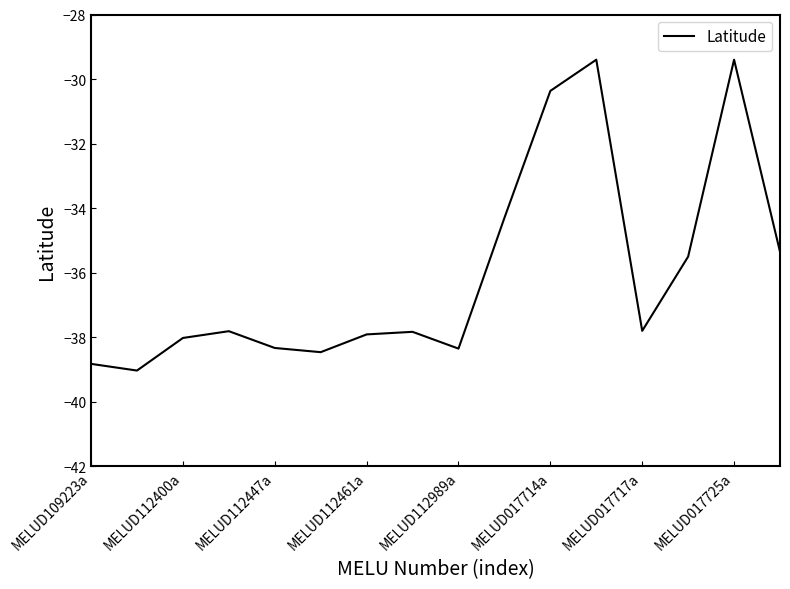

How many interior local peaks (higher than both neighbors) does the data have?

4